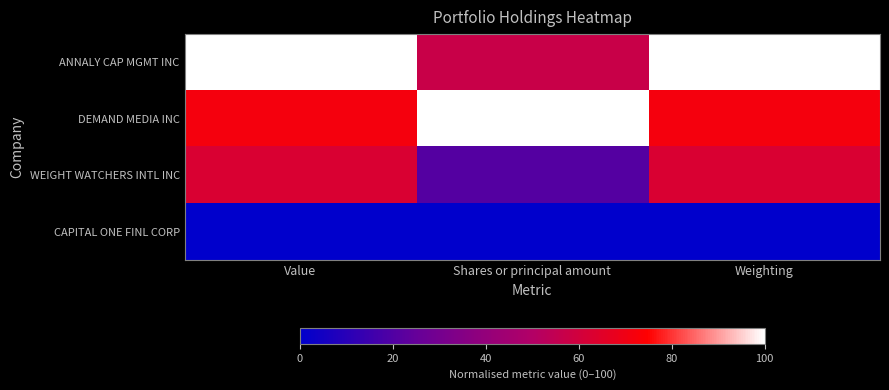

List the series in order of their peak value, lowest first.

CAPITAL ONE FINL CORP, WEIGHT WATCHERS INTL INC, ANNALY CAP MGMT INC, DEMAND MEDIA INC